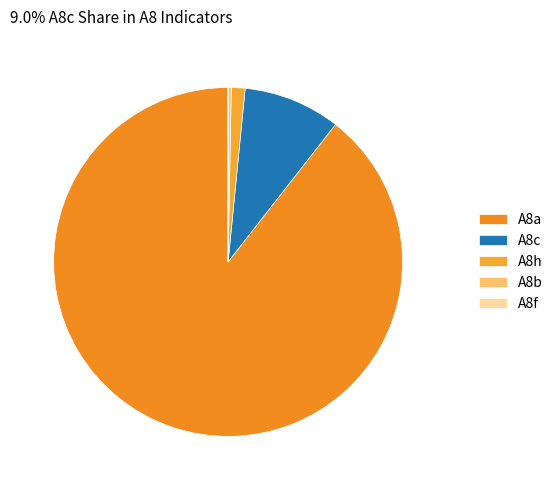

Combined, what portion of the pie is A8h and A8f?

1.3%